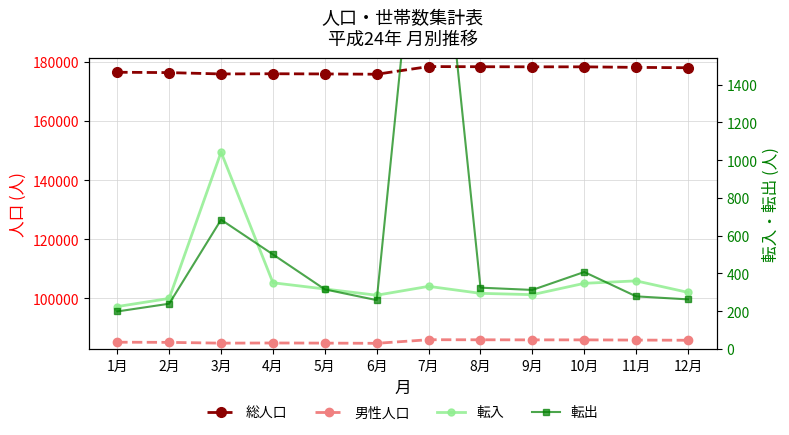

At which category does 男性人口 reach its first local peak?

4月